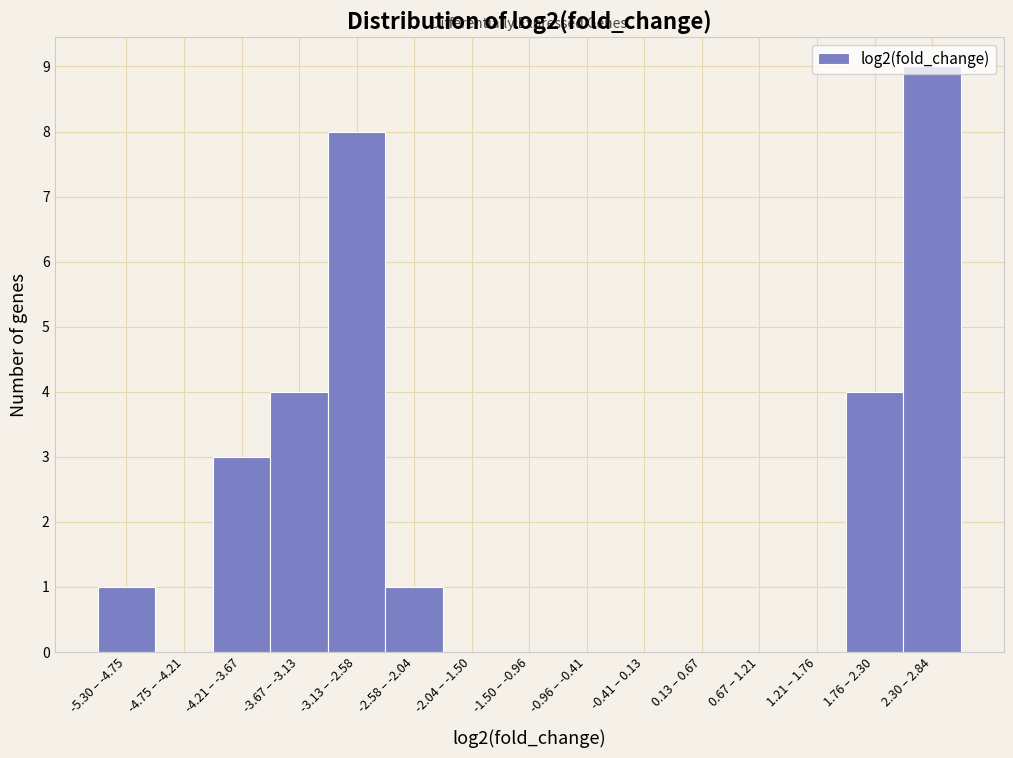

Which category has the highest value across all series?

2.30 – 2.84